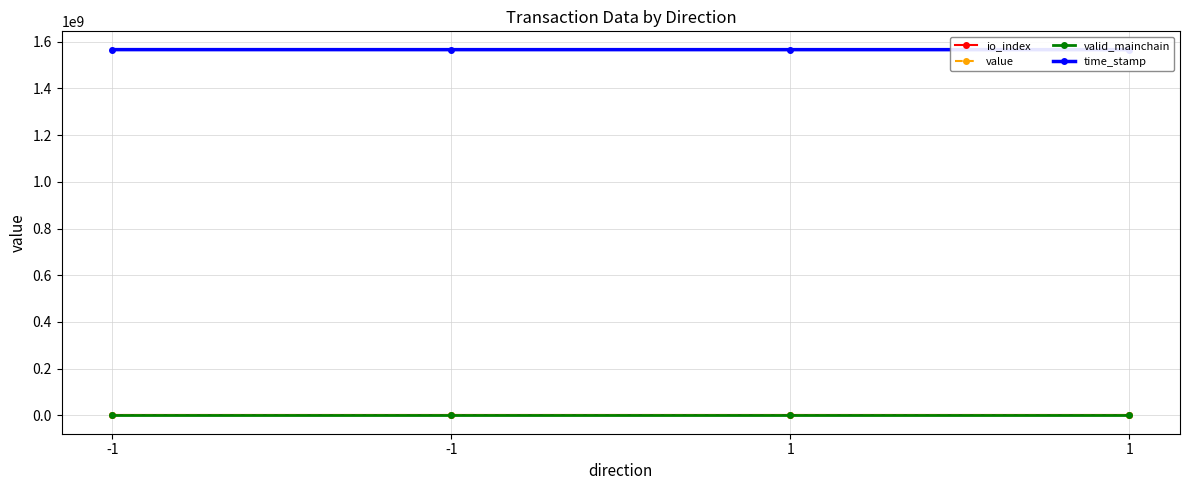

What is the spread (max minus min) of values at 1?

1565683695.0